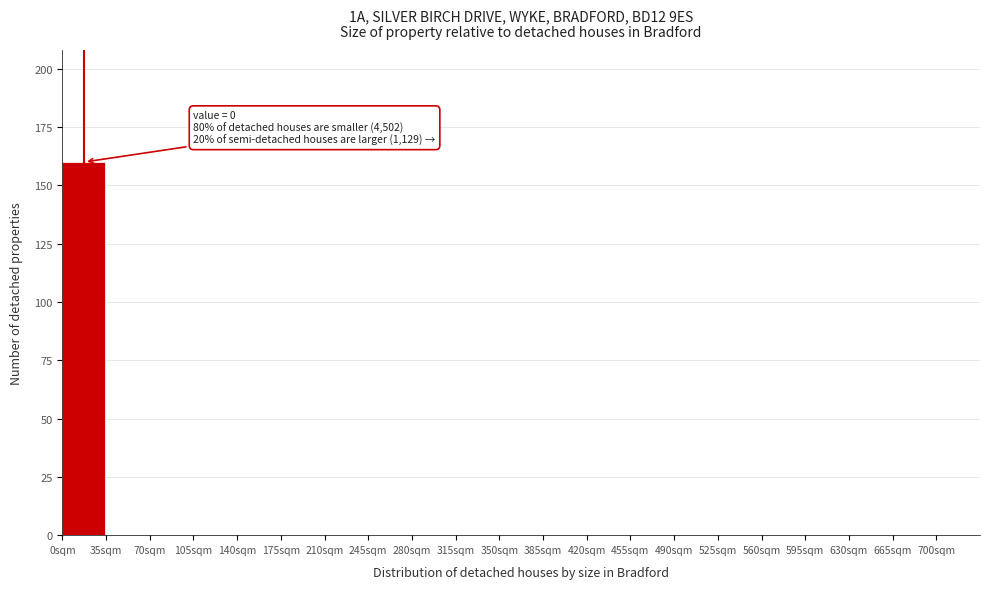

Over which range of the x-axis is the bar tallest?

0 to 35